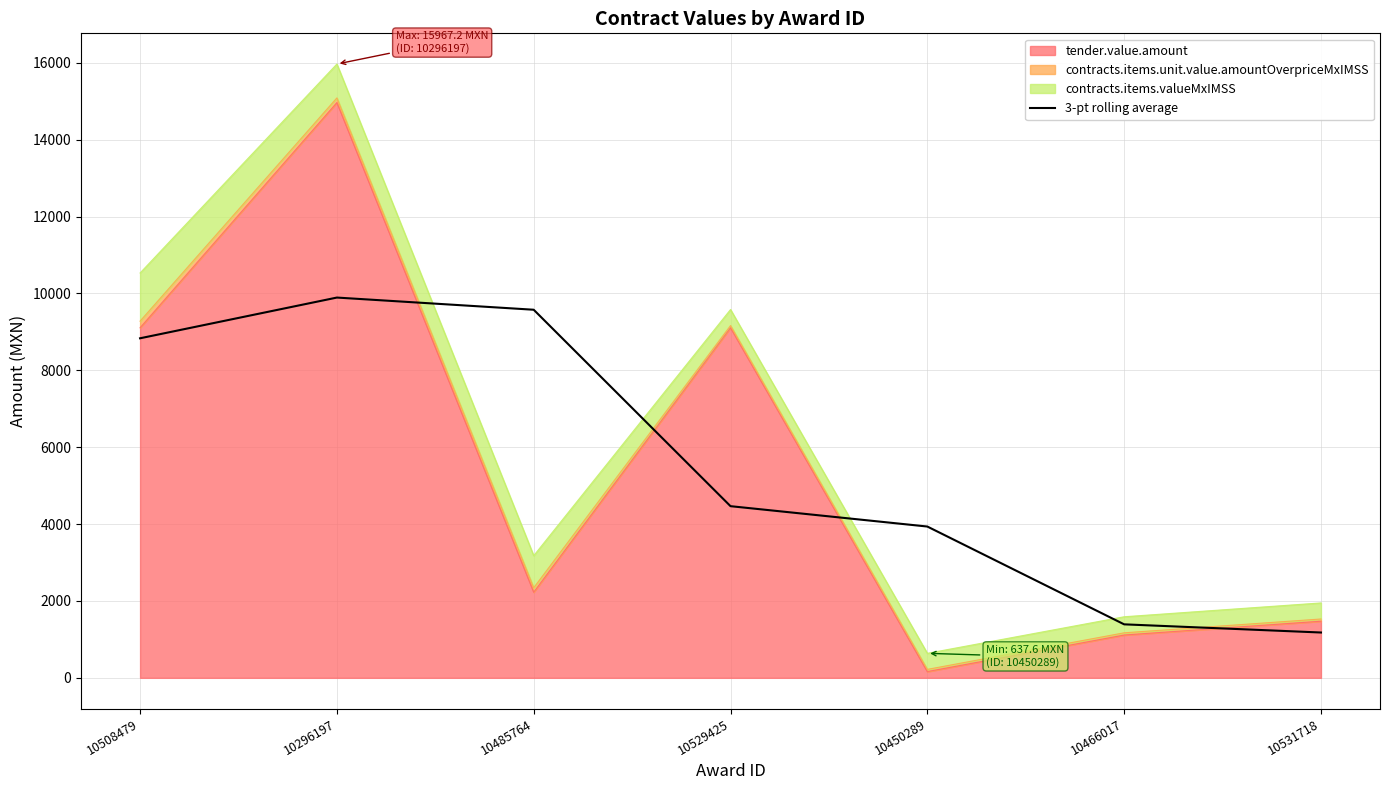

How many categories are shown in the chart?

7